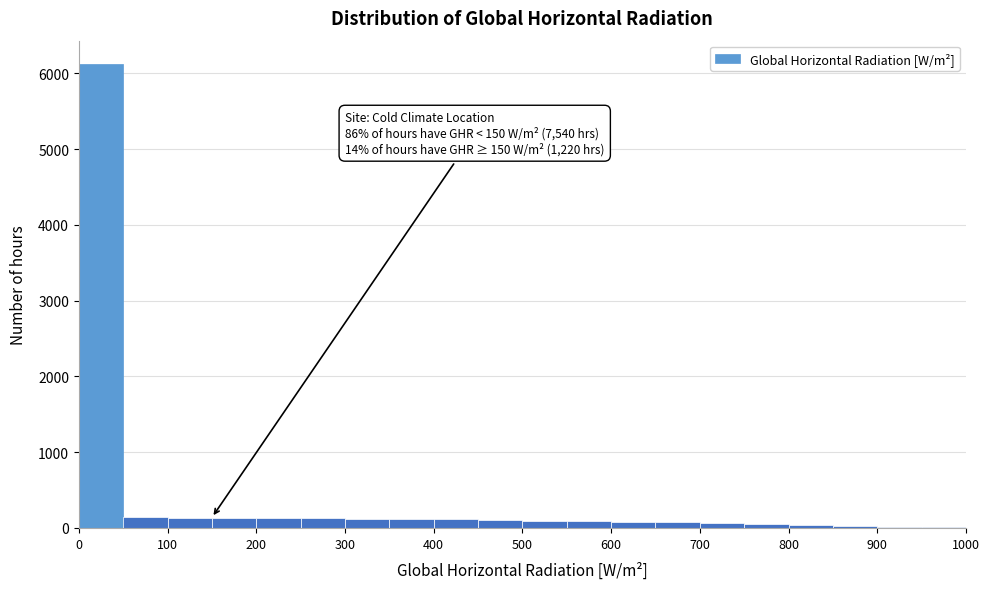

Over which range of the x-axis is the bar tallest?

0 to 50